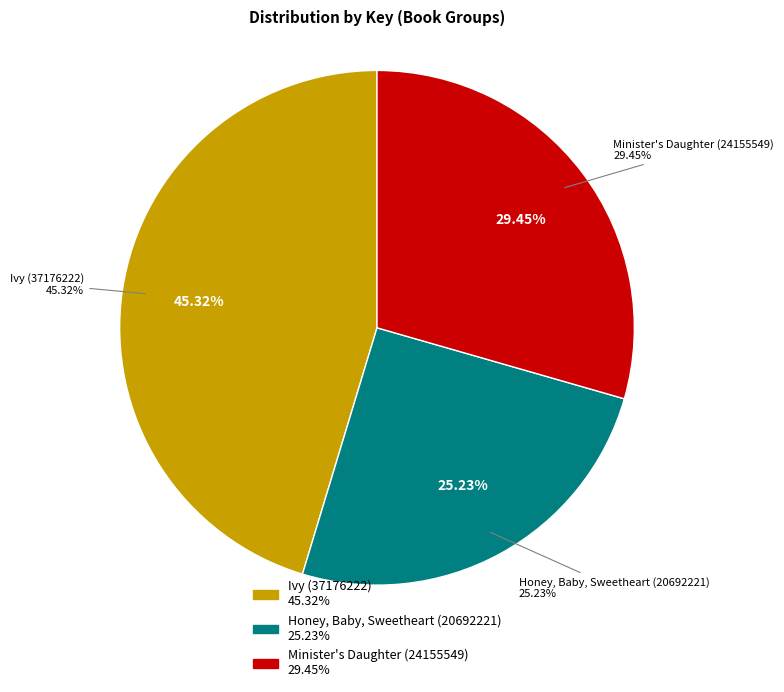

How much of the chart is everything except Minister's Daughter (24155549)?

70.6%